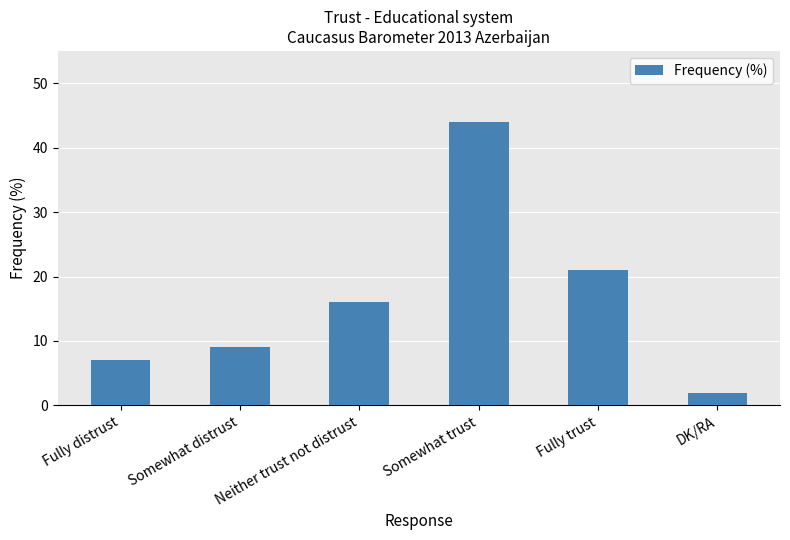

What is the label of the 4th bar from the right?

Neither trust not distrust